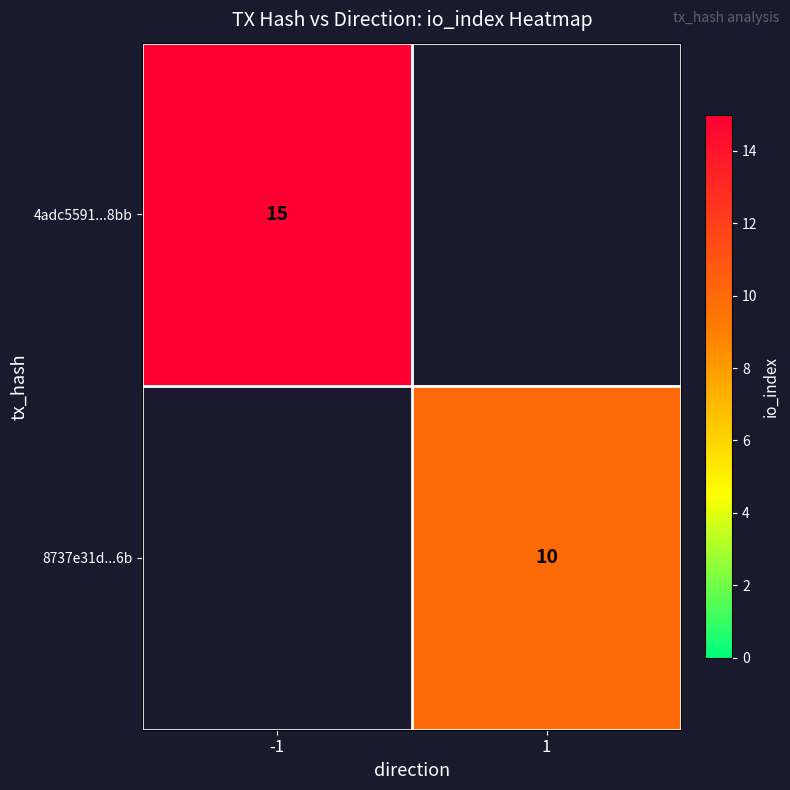

The 4adc5591...8bb series shows 4 at -1. True or false?

False